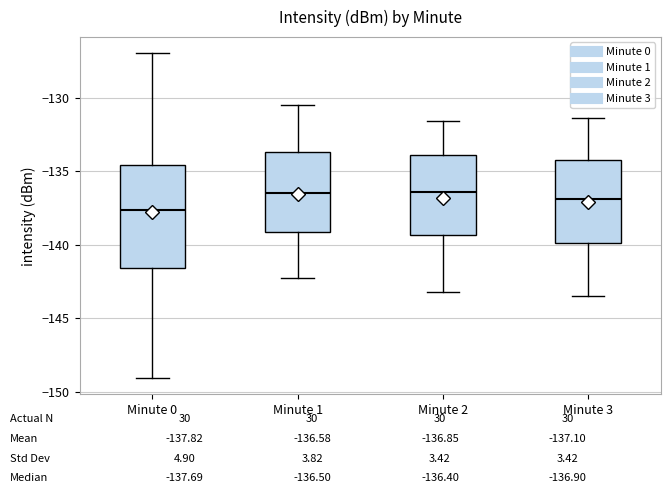

Which box is the tallest, from its lower edge to its upper edge?

Minute 0